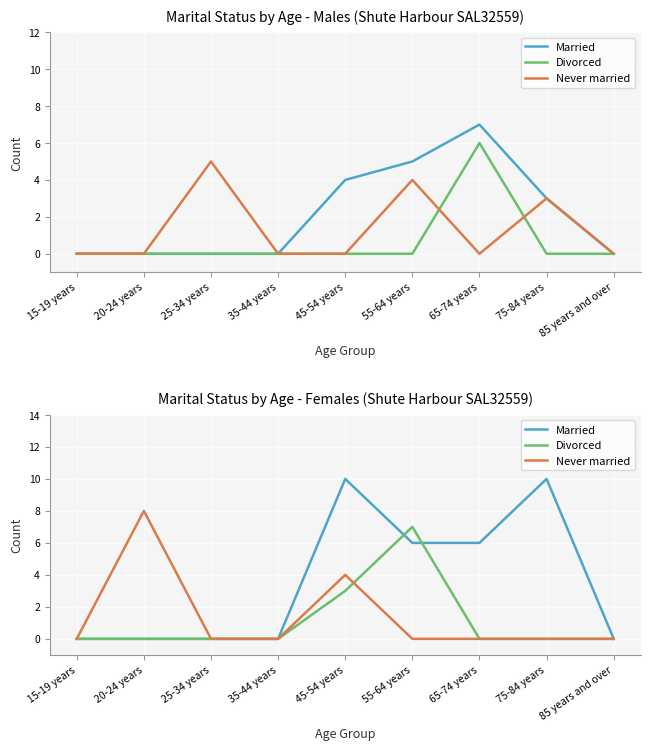

What position from the left is 55-64 years?

6